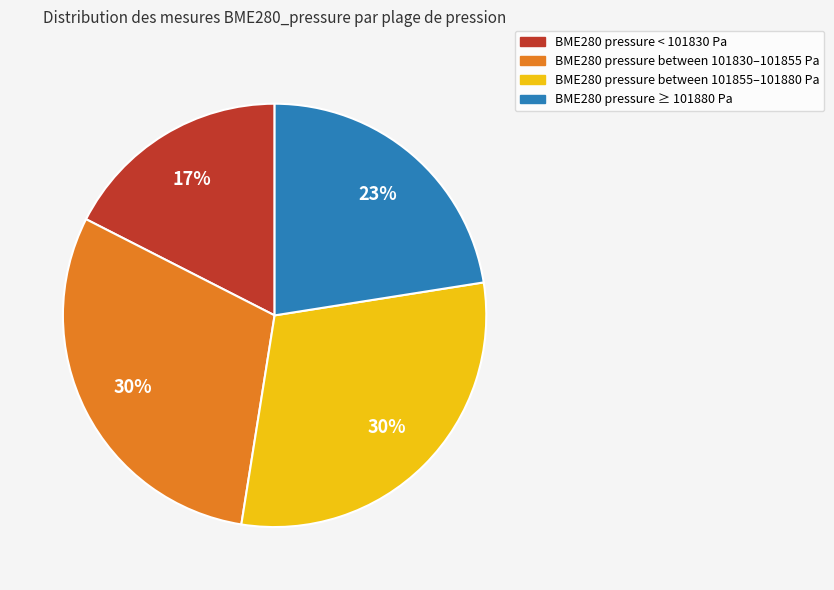

Does any single category account for the majority?

No